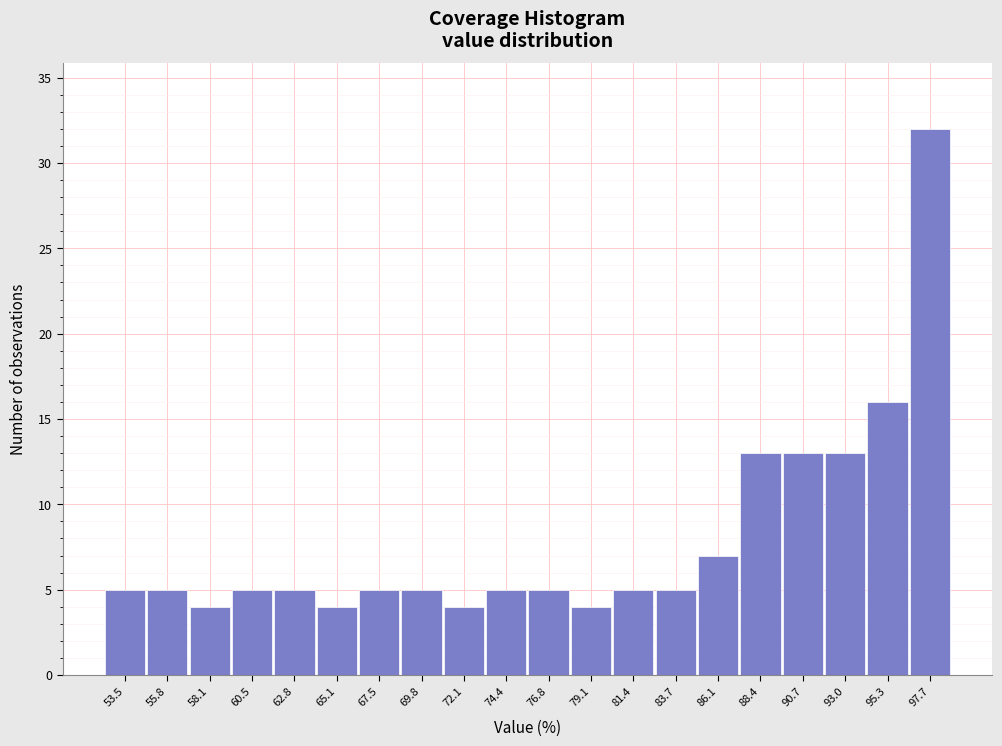

Reading left to right, transcribe all the data shown in this chart.

5	5	4	5	5	4	5	5	4	5	5	4	5	5	7	13	13	13	16	32